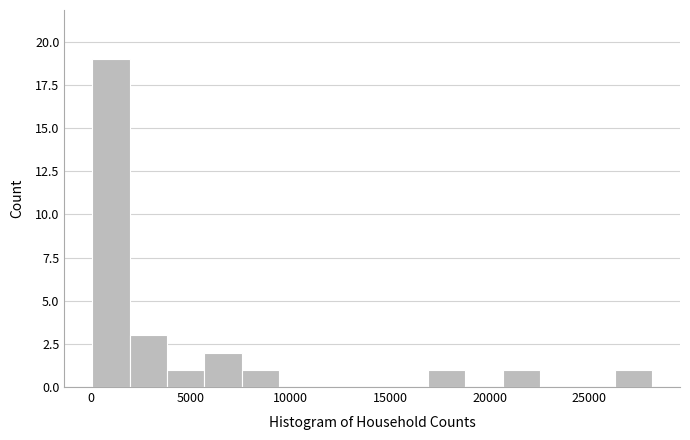

Around what value on the x-axis is the tallest bar? Give the approximate position of its centre, as read against the axis.

1000